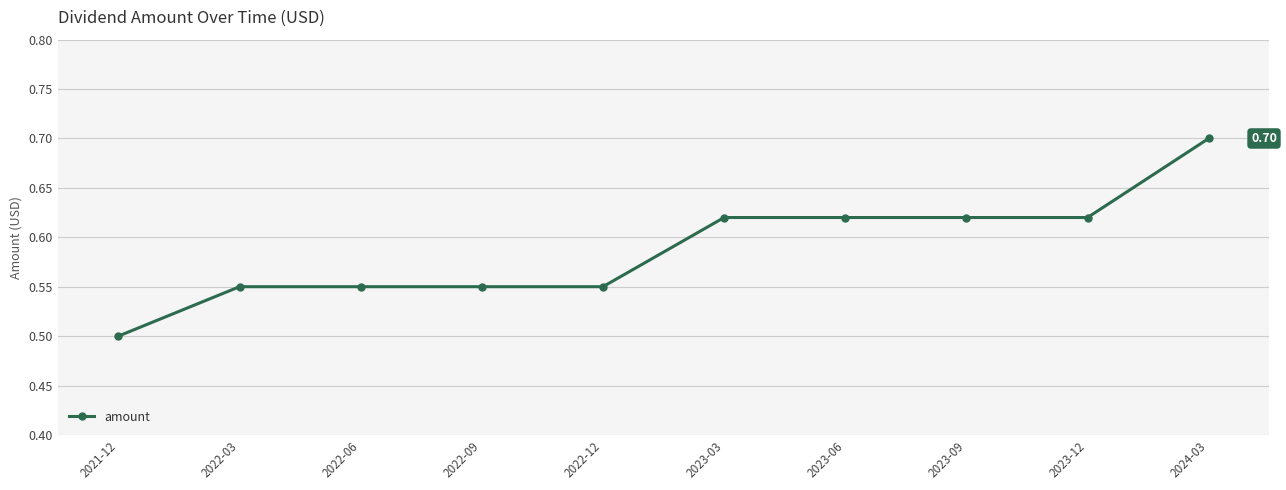

True or false: the data shows 0.2 at 2023-12.

False